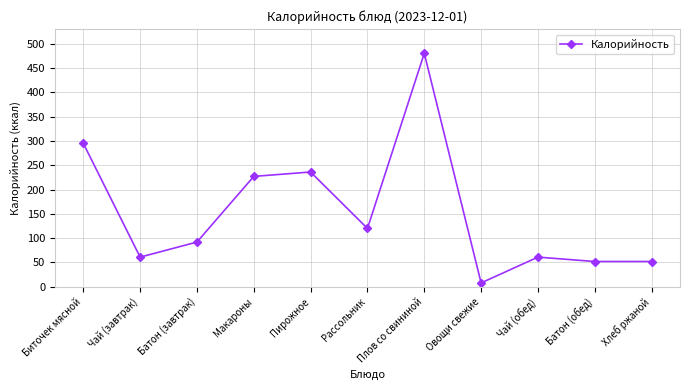

What is the change in value from Пирожное to Чай (обед)?

-175